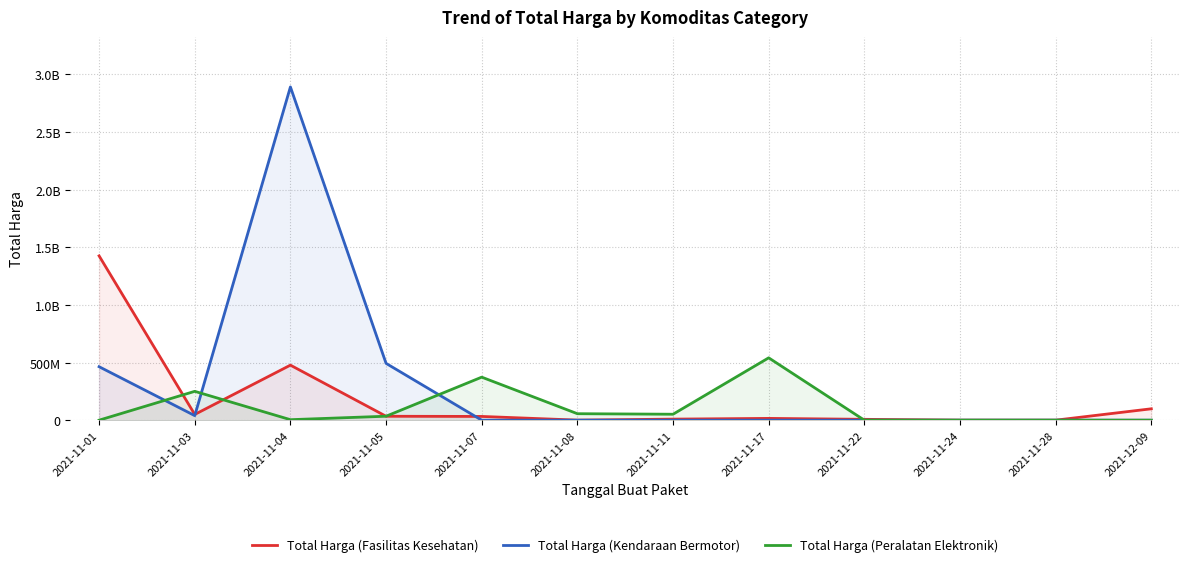

How many times do Total Harga (Peralatan Elektronik) and Total Harga (Fasilitas Kesehatan) cross each other?

4